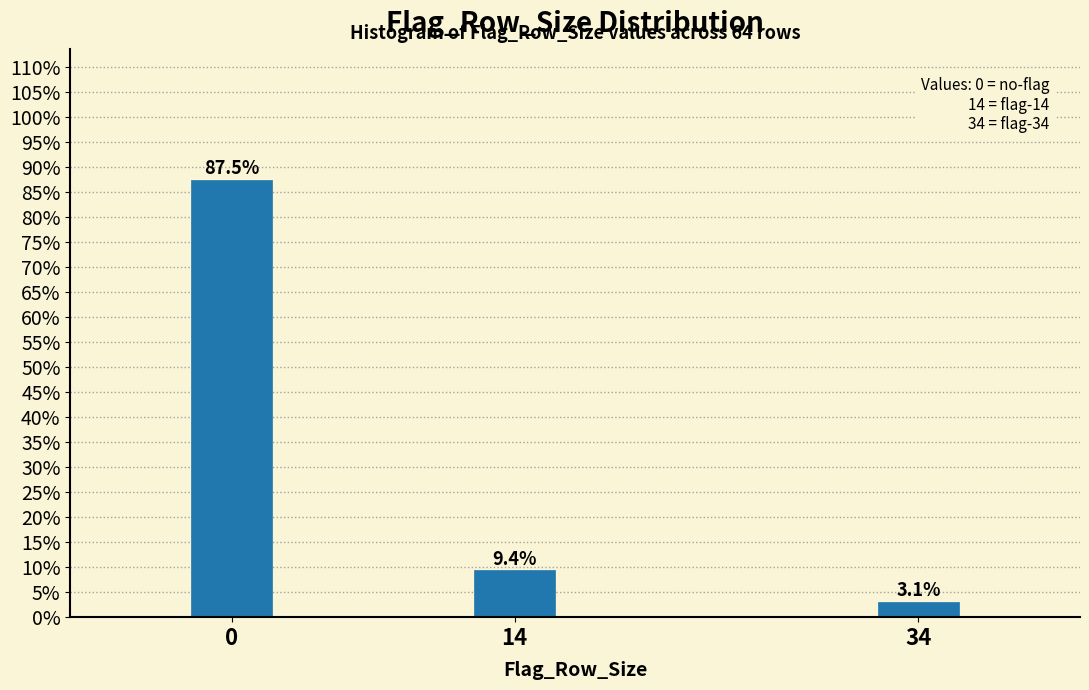

Reading left to right, list all the values displayed in this chart.

0=87.5	14=9.4	34=3.1